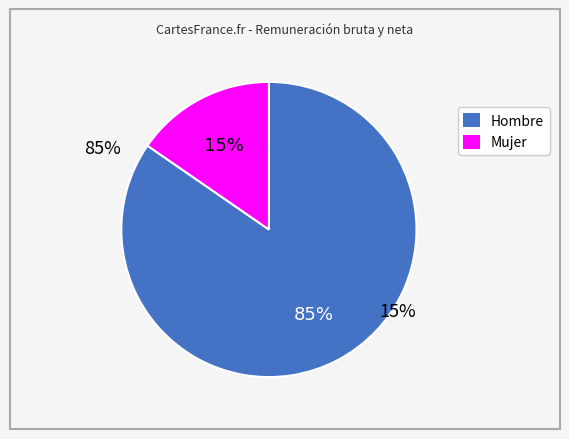

Is it true that Mujer is 15% of the pie?

True